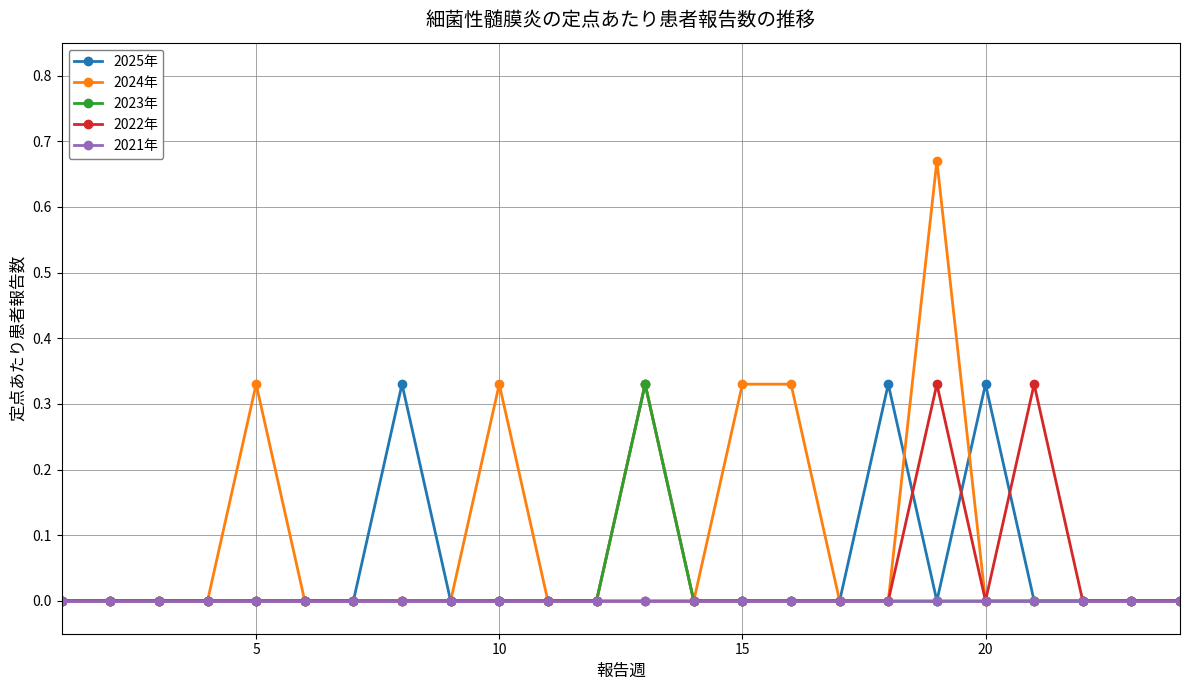

Which series has the largest range (max minus min)?

2024年